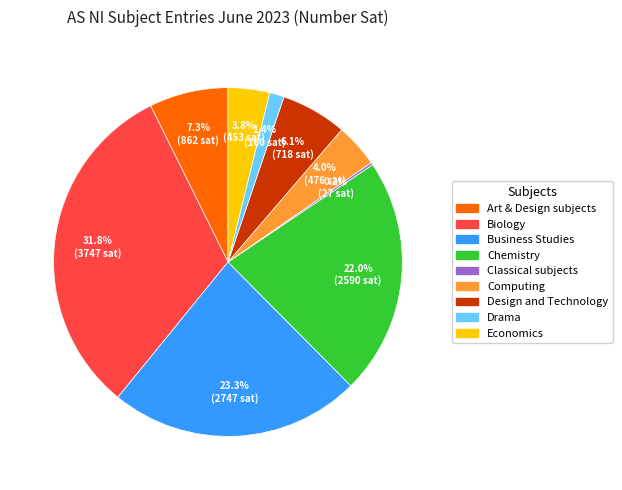

Combined, what portion of the pie is Art & Design subjects and Drama?

8.7%